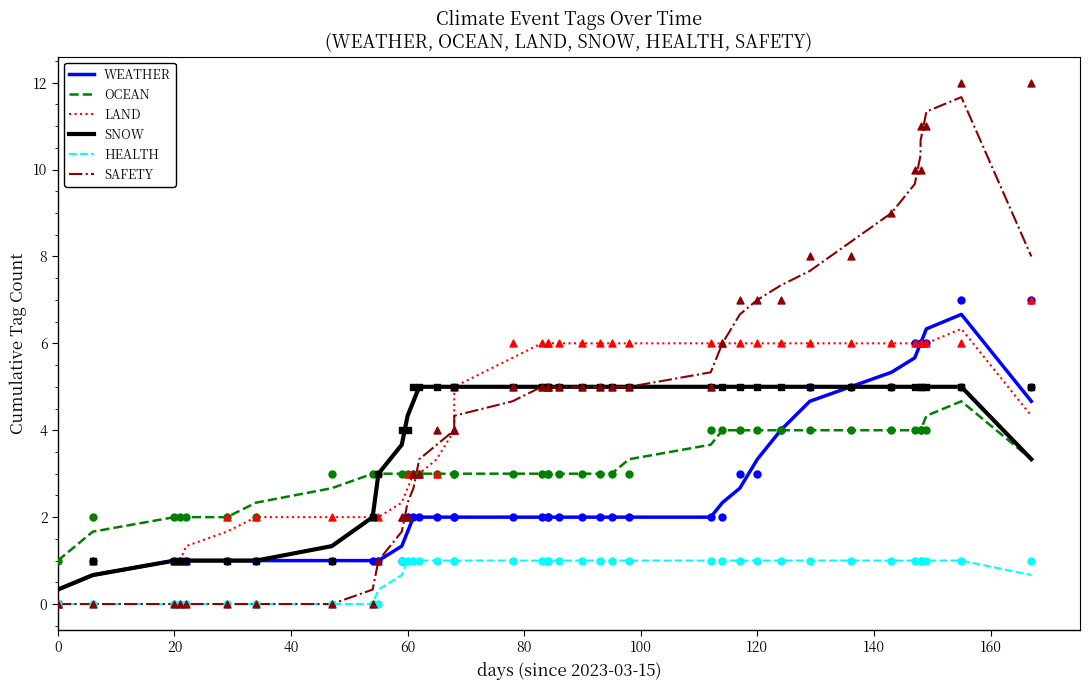

At how many categories does at least one series exceed 9?

5